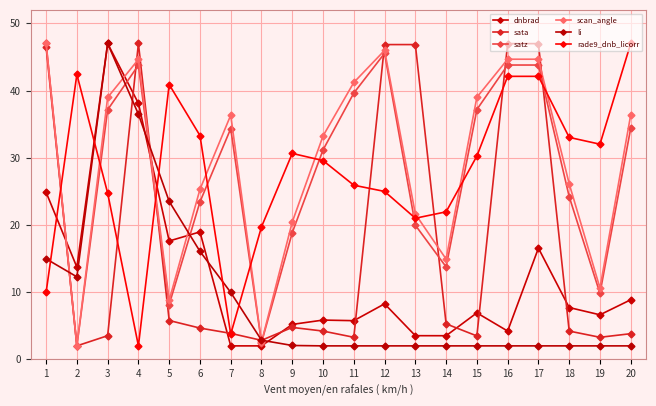

What is the difference between the maximum and minimum values in the scan_angle series?

45.0